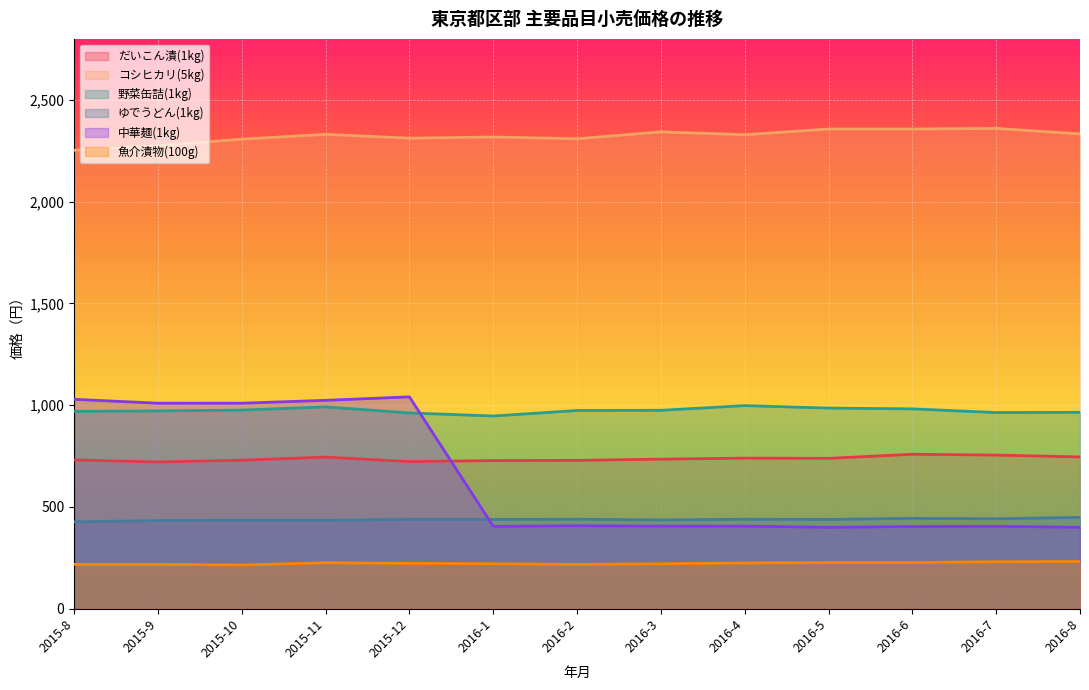

The value of ゆでうどん(1kg) at 2016-6 is 169. True or false?

False